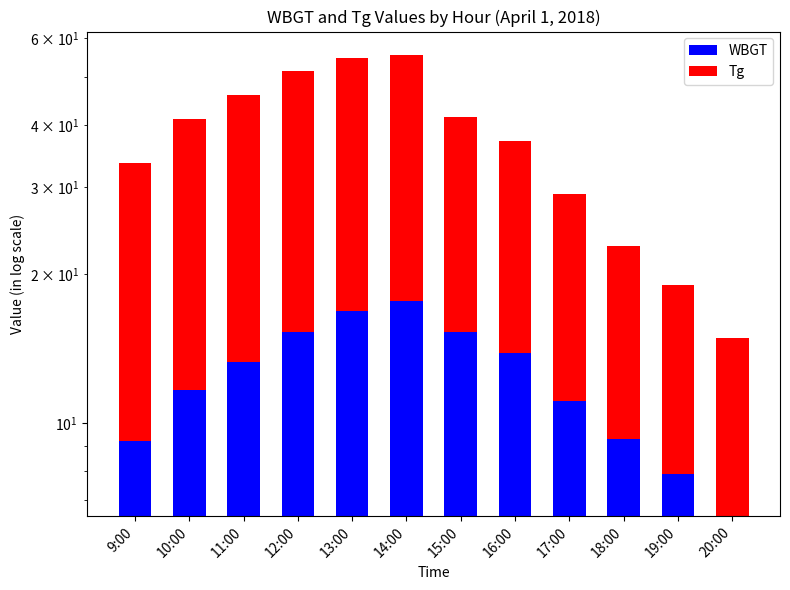

Does the chart contain any negative values?

No